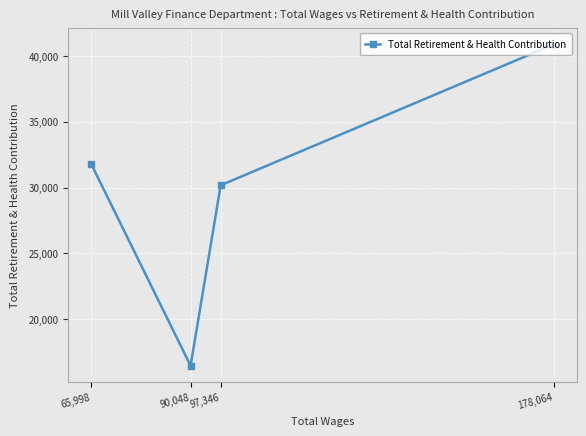

What is the difference between the maximum and minimum values?

24397